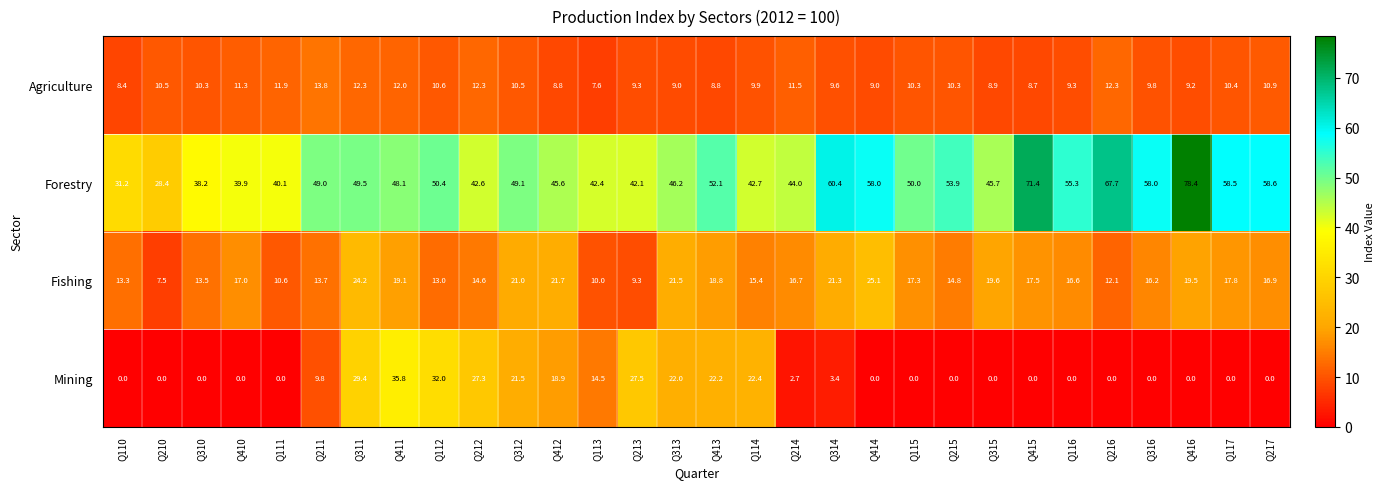

What is the difference between the maximum and minimum values in the Mining series?

35.8